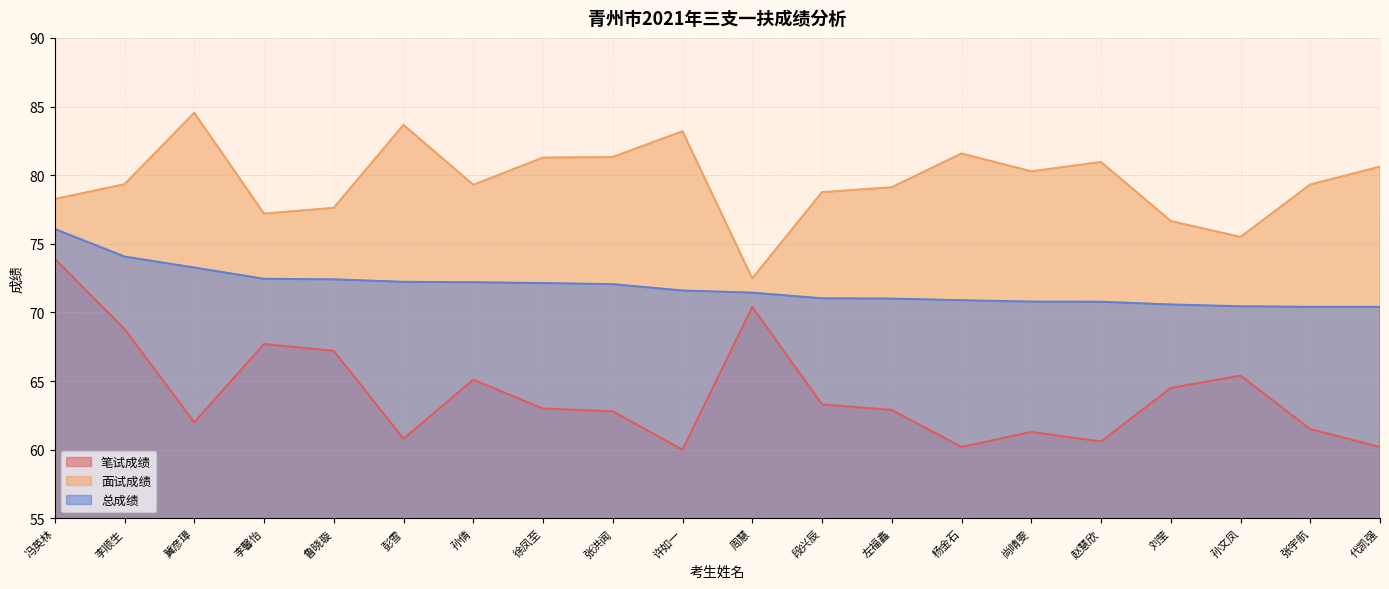

At which category does 笔试成绩 reach its first local valley?

冀彦璋